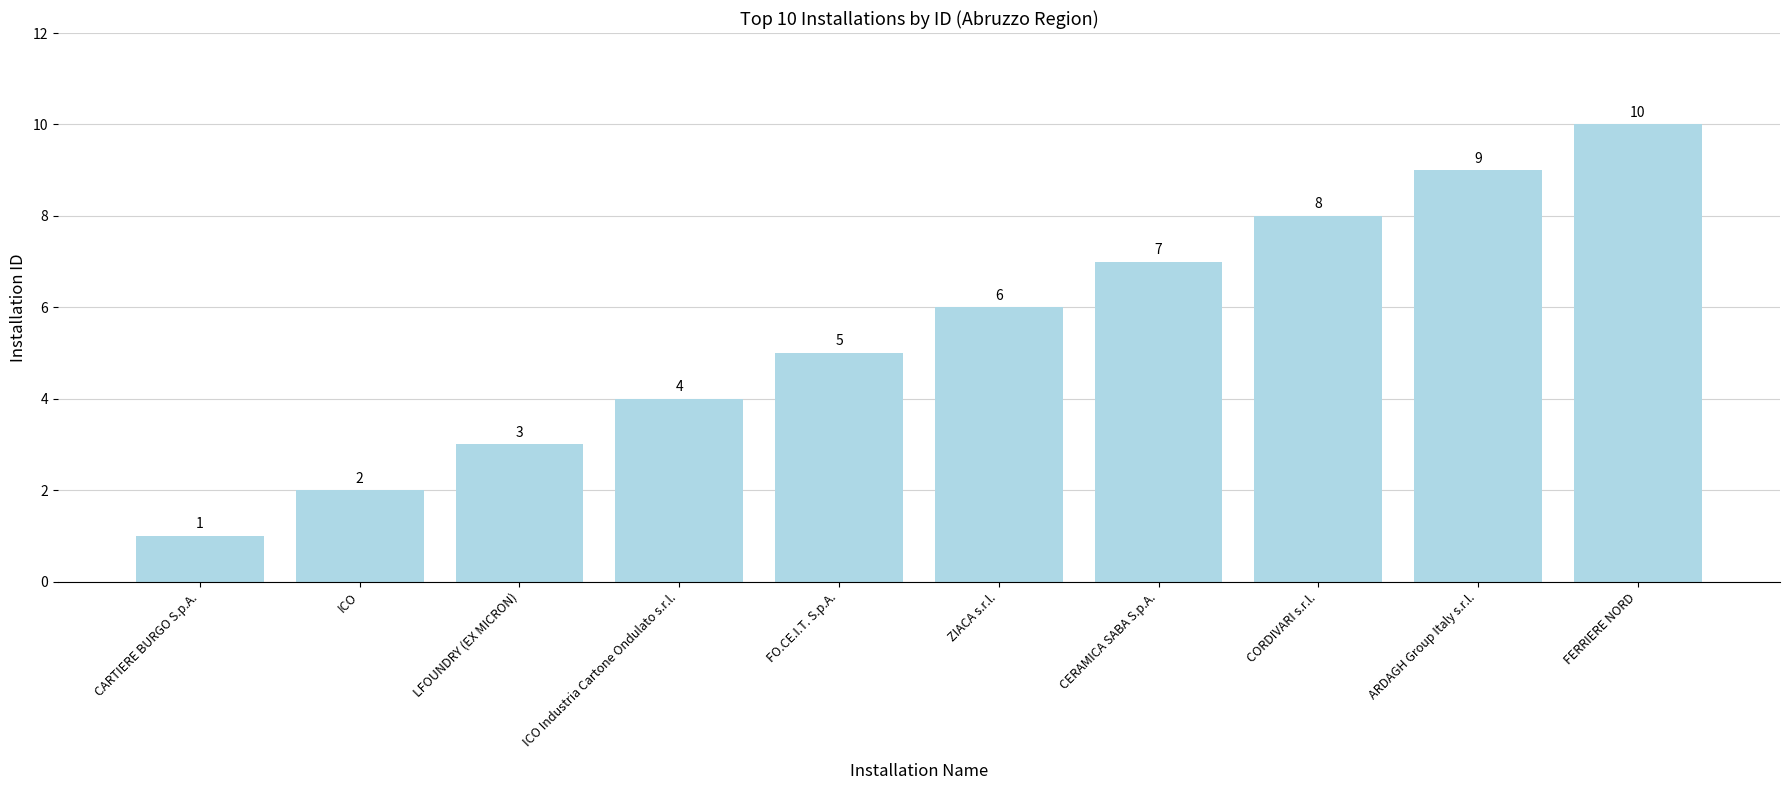

Between CORDIVARI s.r.l. and ICO, which is larger?

CORDIVARI s.r.l.